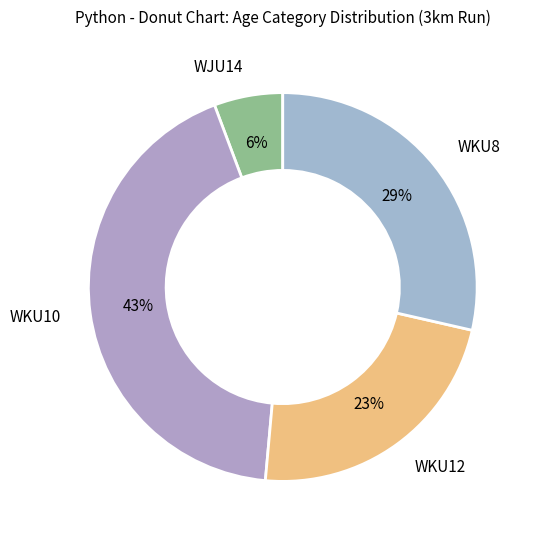

Which category has the biggest portion of the pie?

WKU10